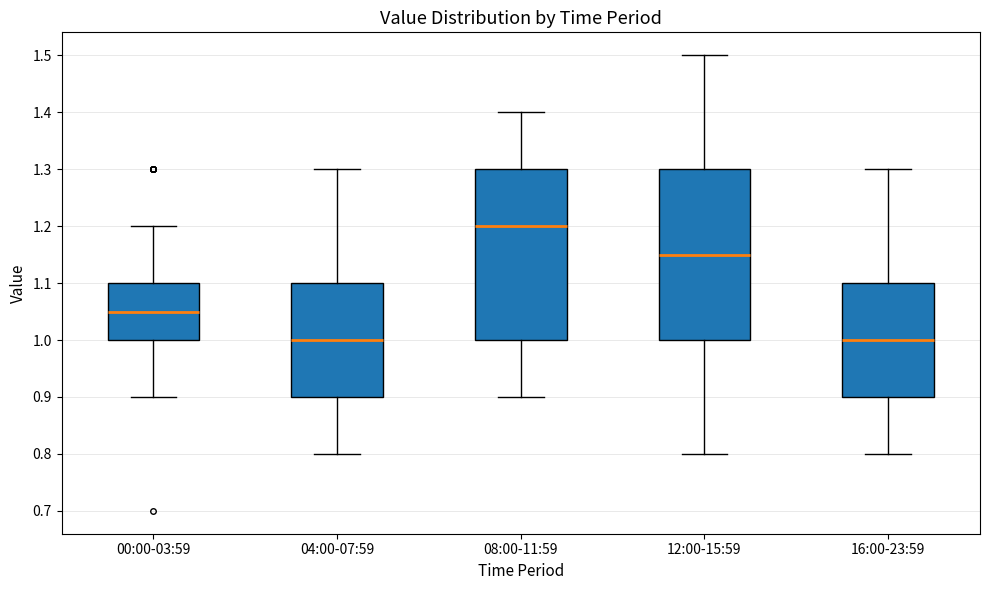

Reading left to right, transcribe this box plot: for each box, give where its median line is, the range the box spans, and where its two whiskers end, as read against the y-axis. The values are not printed on the chart, so give them approximately, as read against the axis.

00:00-03:59: median 1.05, box 1.00 to 1.10, whiskers 0.90 to 1.20
04:00-07:59: median 1.00, box 0.90 to 1.10, whiskers 0.80 to 1.30
08:00-11:59: median 1.20, box 1.00 to 1.30, whiskers 0.90 to 1.40
12:00-15:59: median 1.15, box 1.00 to 1.30, whiskers 0.80 to 1.50
16:00-23:59: median 1.00, box 0.90 to 1.10, whiskers 0.80 to 1.30